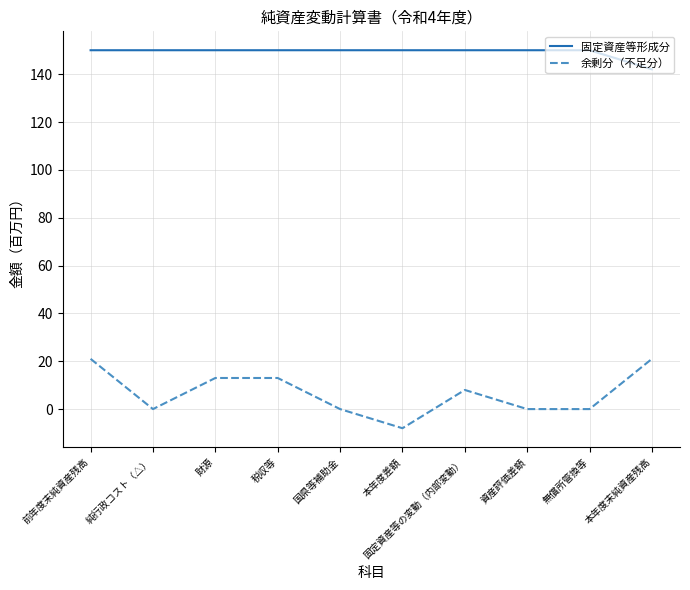

What is the spread (max minus min) of values at 前年度末純資産残高?

129